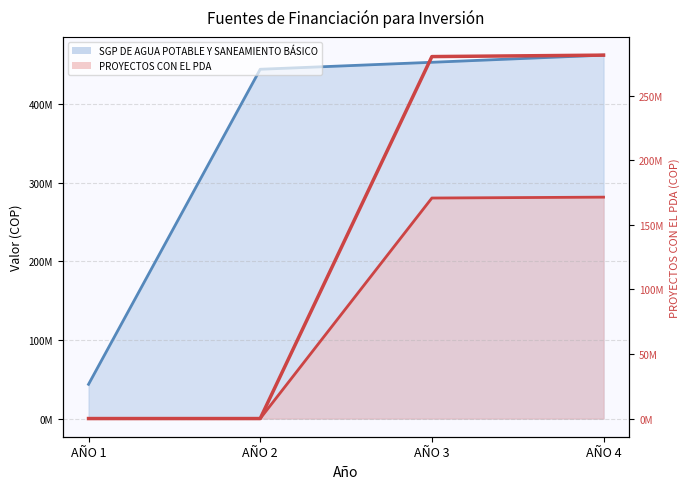

Between AÑO 4 and AÑO 3, which is larger?

AÑO 4